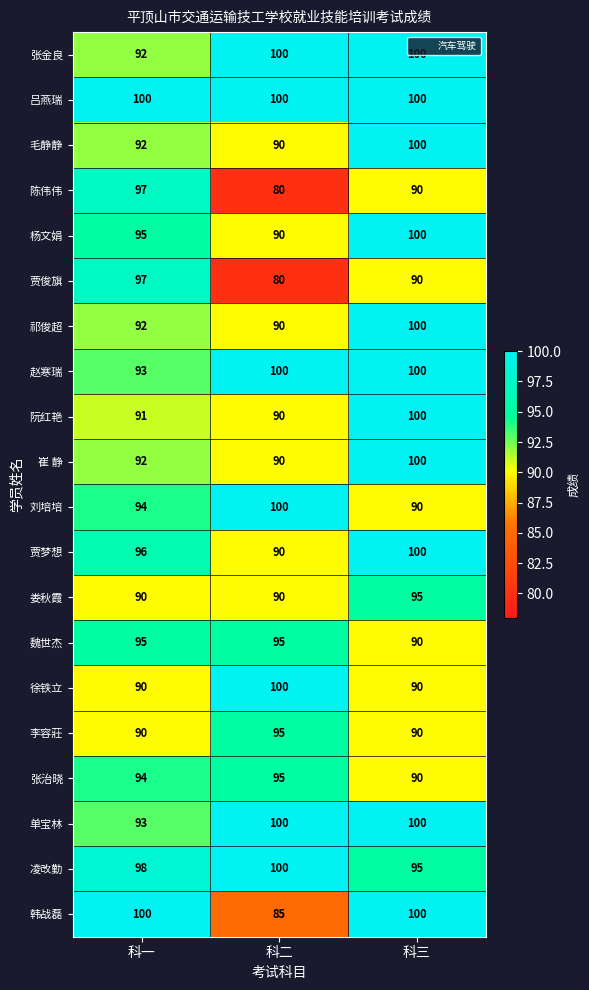

The 阮红艳 series shows 91 at 科一. True or false?

True